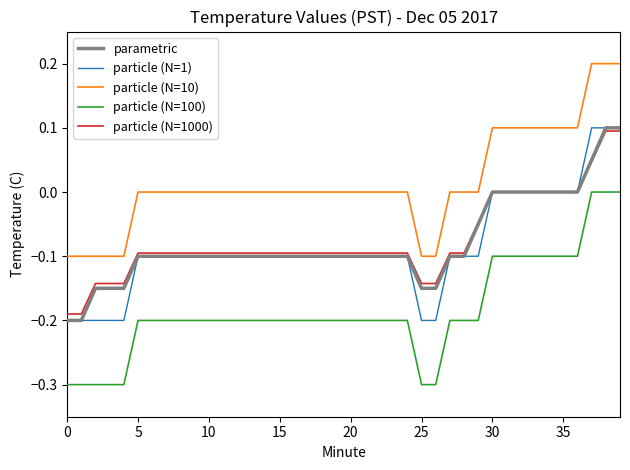

True or false: particle (N=100) and parametric cross at least once.

False